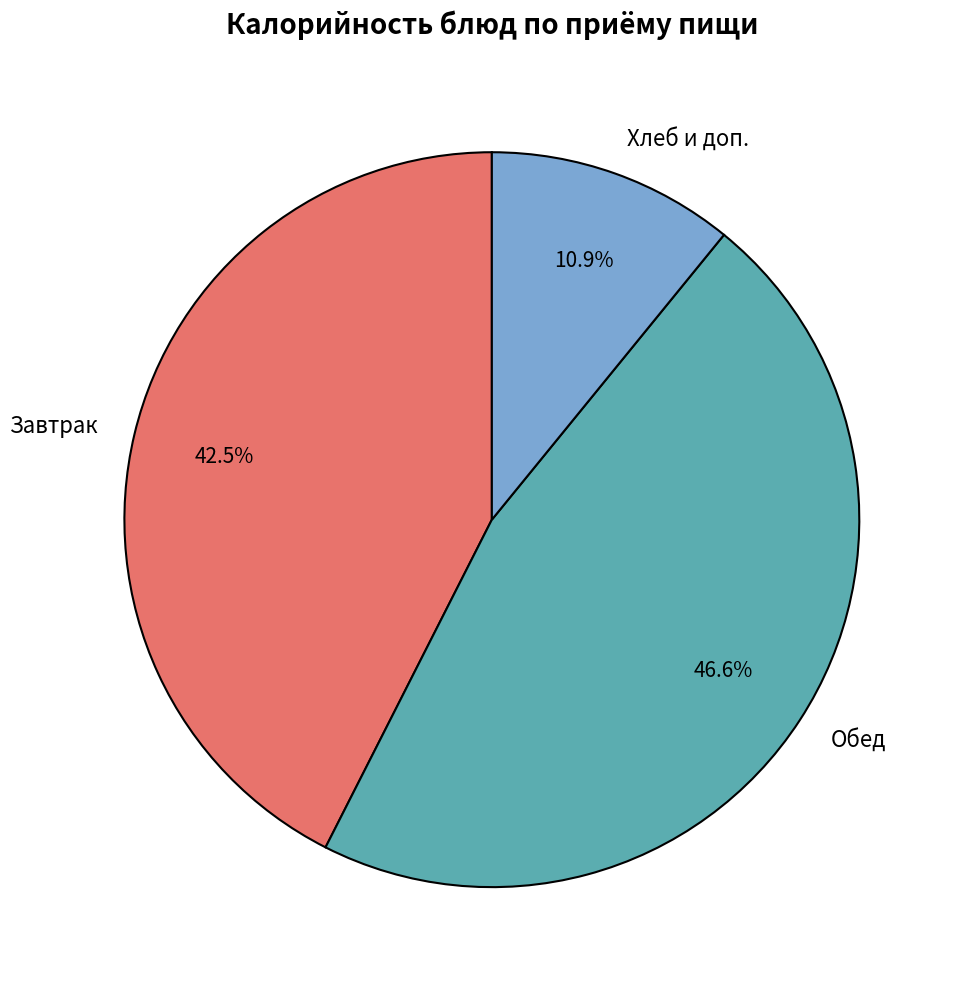

Approximately how many times larger is the value at Обед compared to Завтрак?

1.1